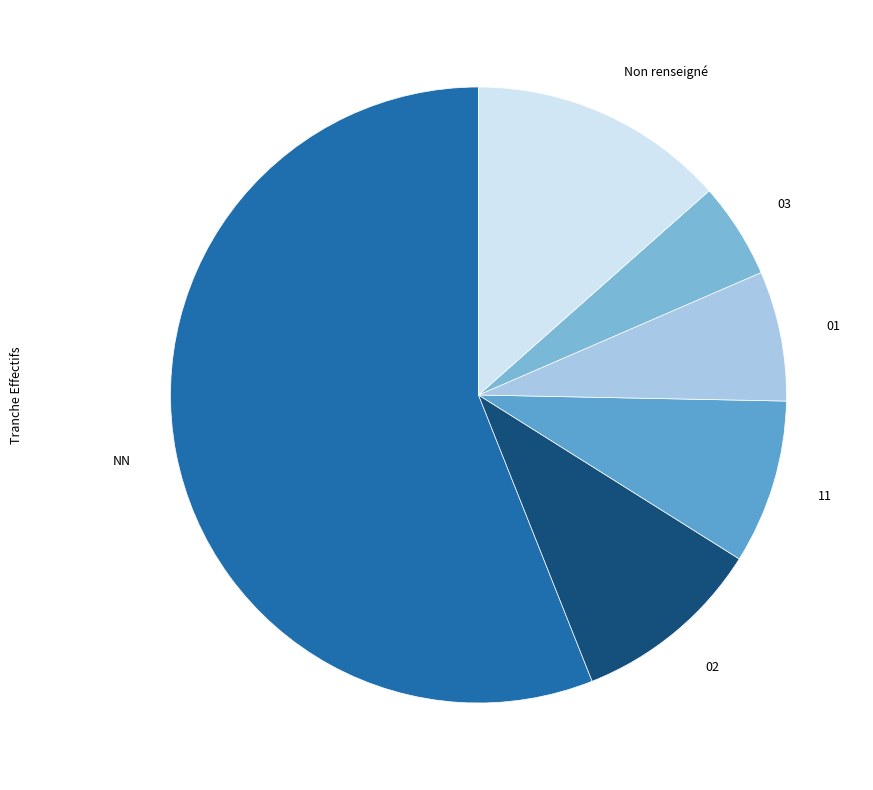

Which slice represents more than half of the pie?

NN